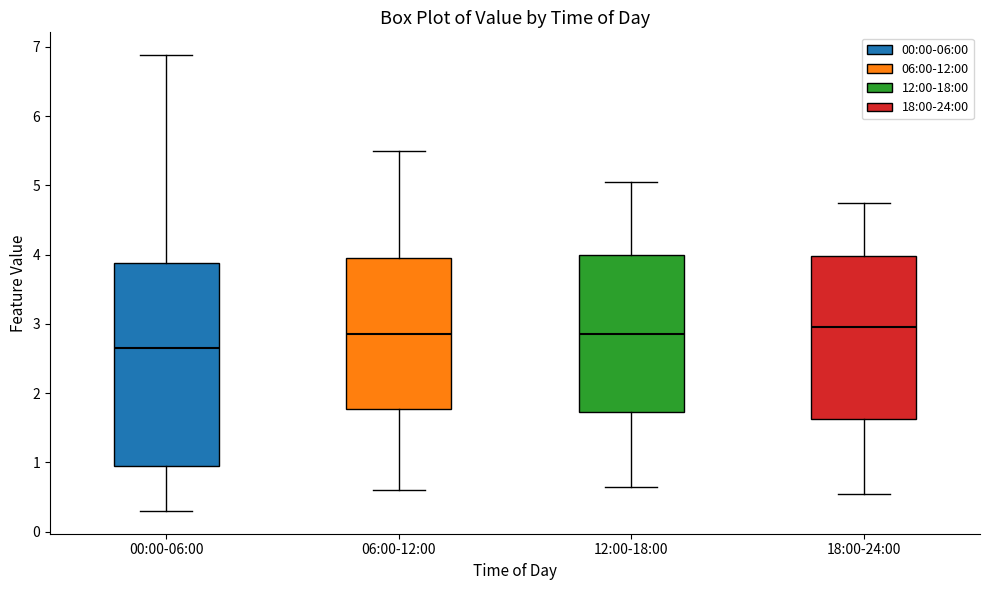

Reading left to right, transcribe this box plot: for each box, give where its median line is, the range the box spans, and where its two whiskers end, as read against the y-axis. The values are not printed on the chart, so give them approximately, as read against the axis.

00:00-06:00: median 2.7, box 1.0 to 3.9, whiskers 0.3 to 6.9
06:00-12:00: median 2.9, box 1.8 to 4.0, whiskers 0.6 to 5.5
12:00-18:00: median 2.9, box 1.7 to 4.0, whiskers 0.7 to 5.1
18:00-24:00: median 3.0, box 1.6 to 4.0, whiskers 0.6 to 4.8